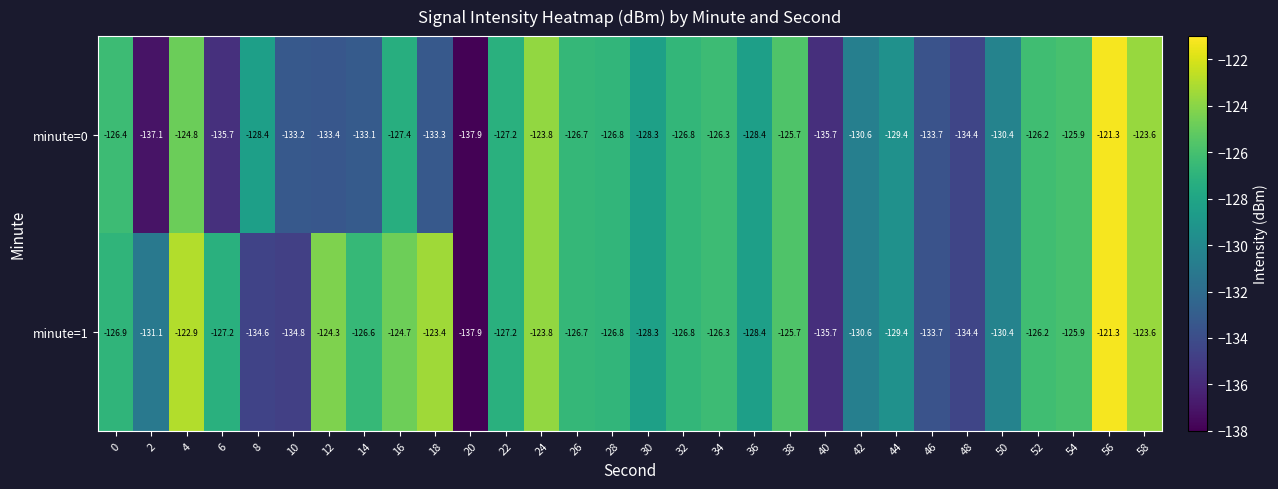

How many categories are shown in the chart?

30